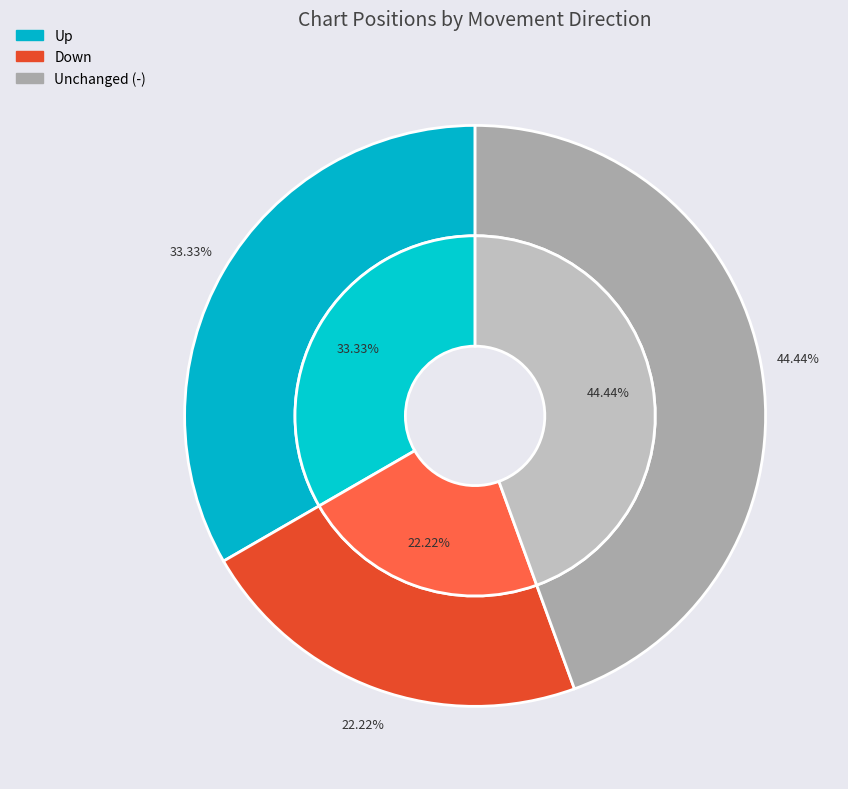

Between up and down, which is larger?

up